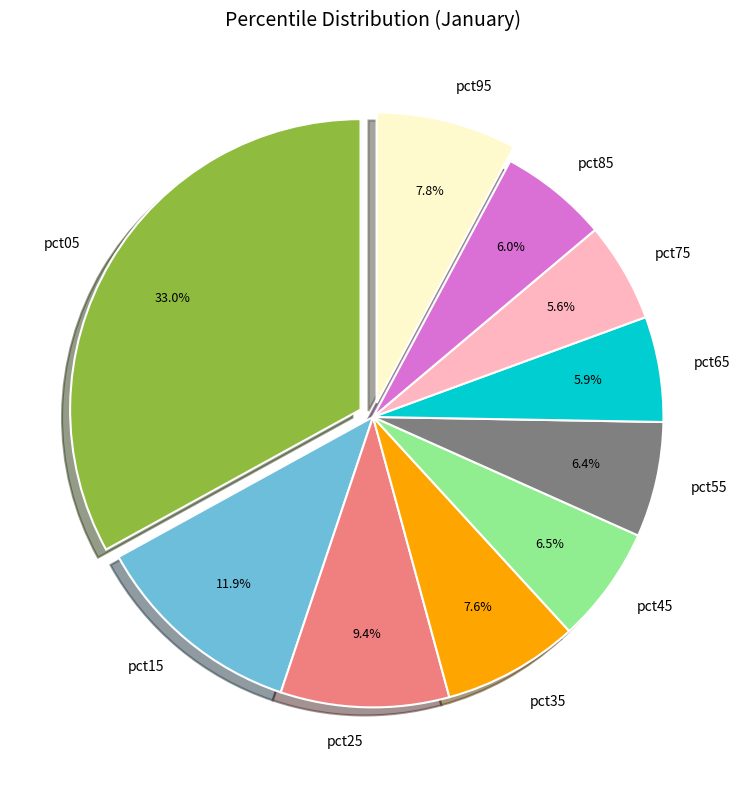

What is the largest slice in the pie chart?

pct05